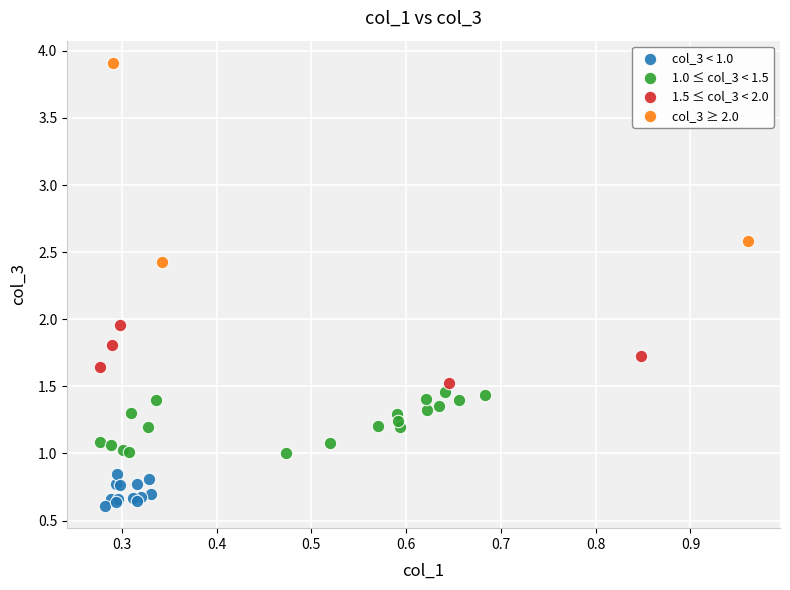

Which series contains the highest Y value?

col_3 ≥ 2.0